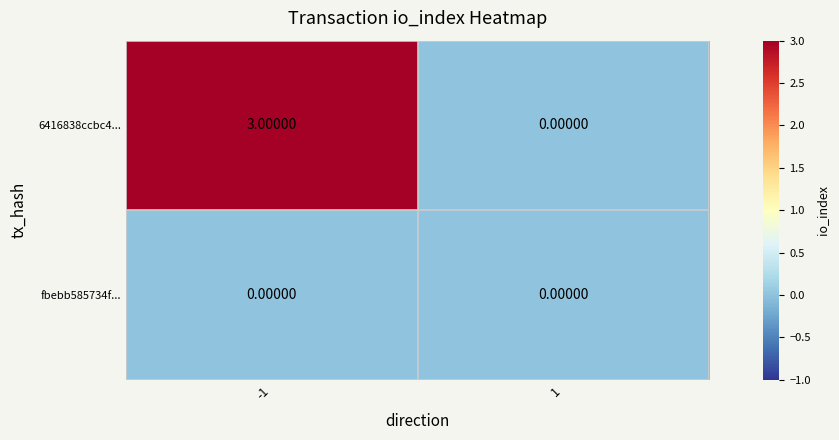

What is the sum of all 6416838ccbc4... values?

3